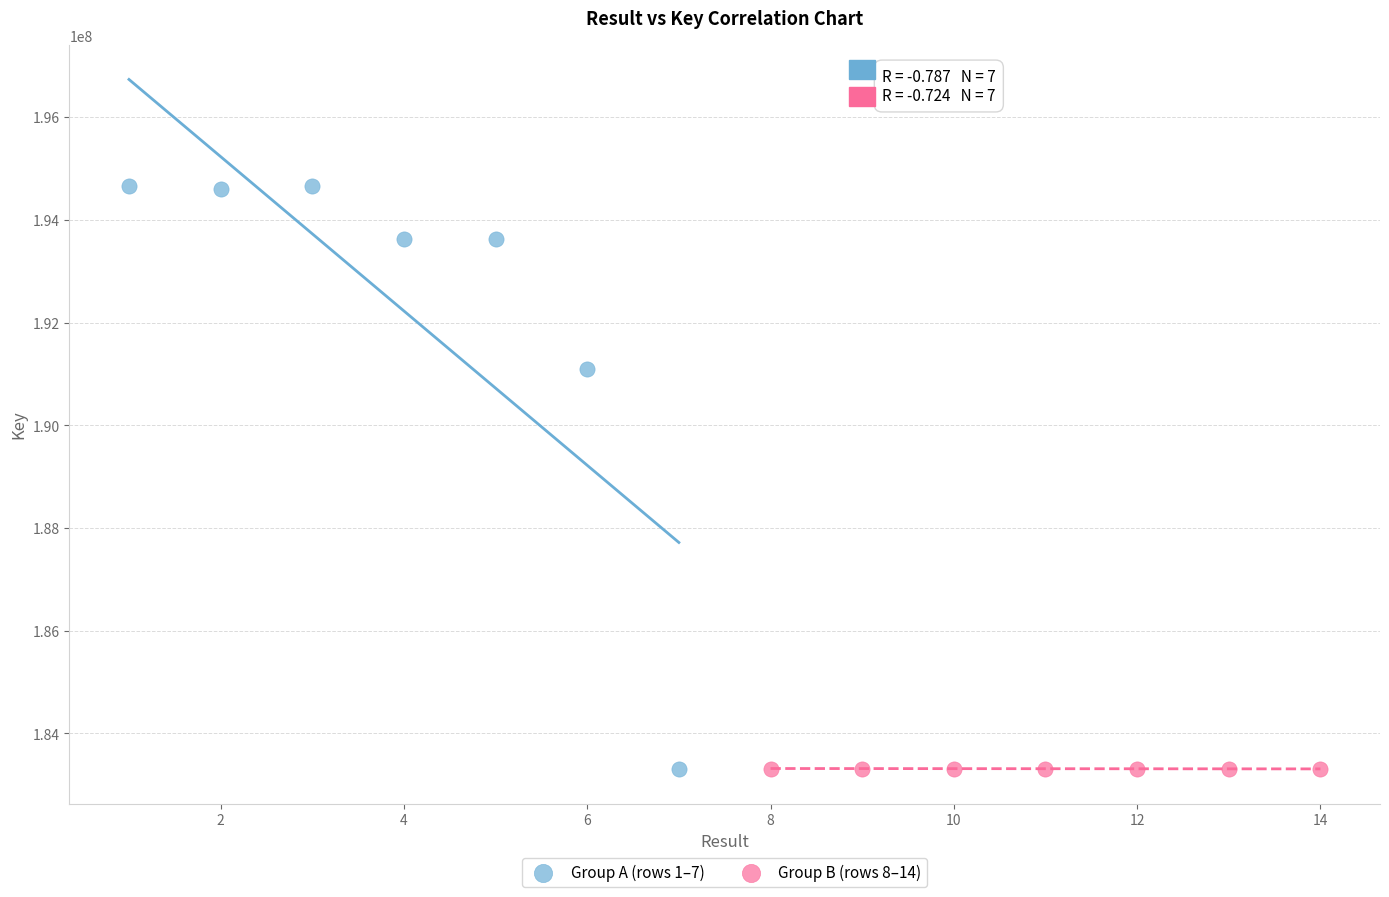

Which series has the largest Y range (max minus min)?

Group A (rows 1–7)